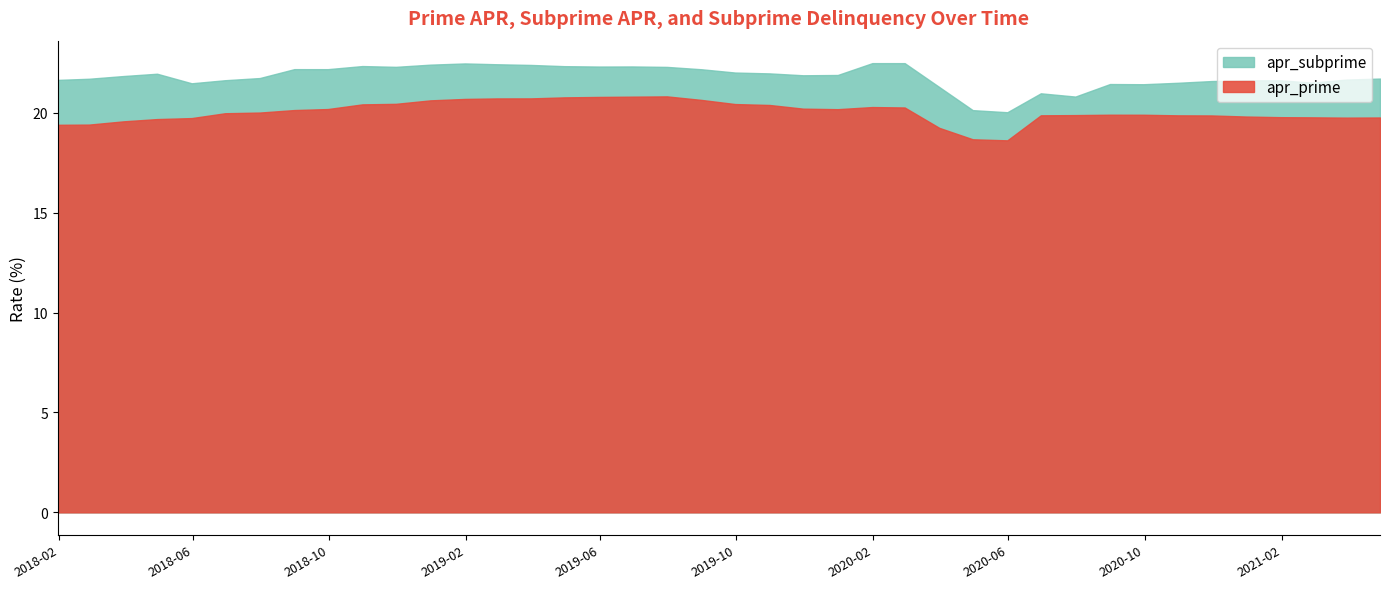

True or false: apr_subprime and apr_prime cross at least once.

False